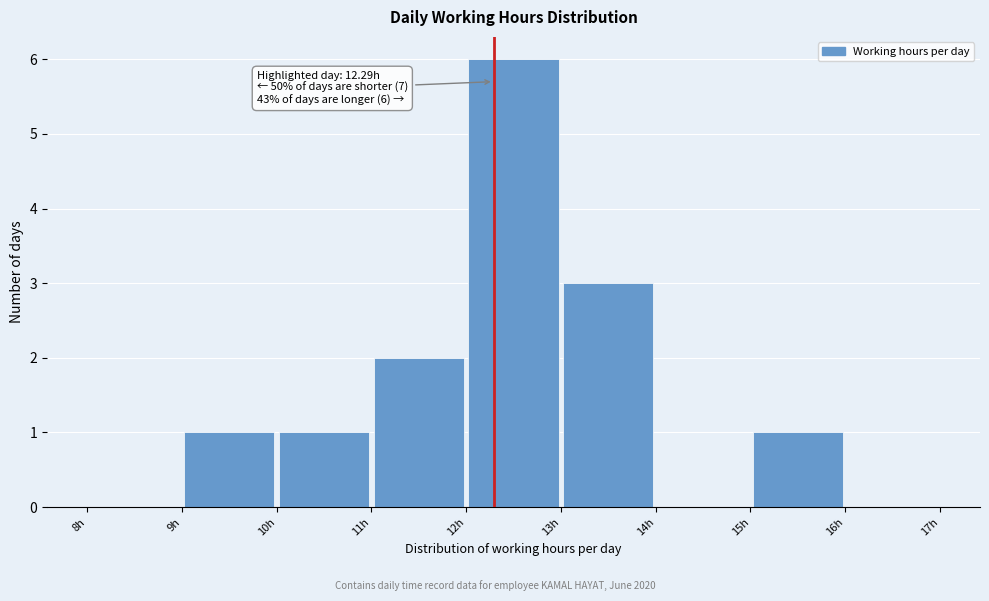

Which range on the x-axis has the tallest bar?

12 to 13